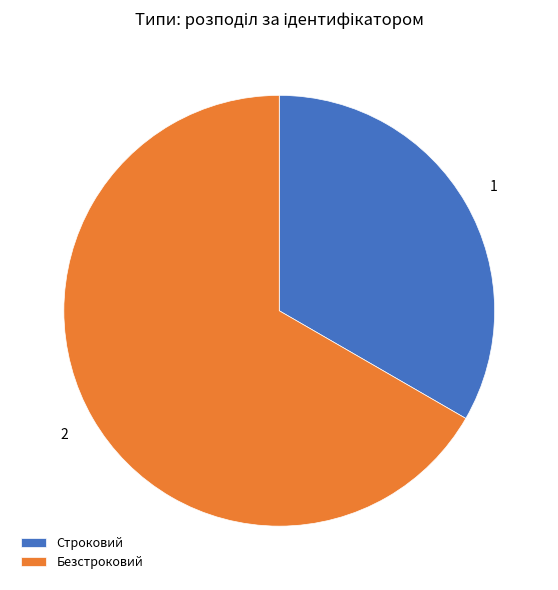

Count the number of slices in the pie.

2